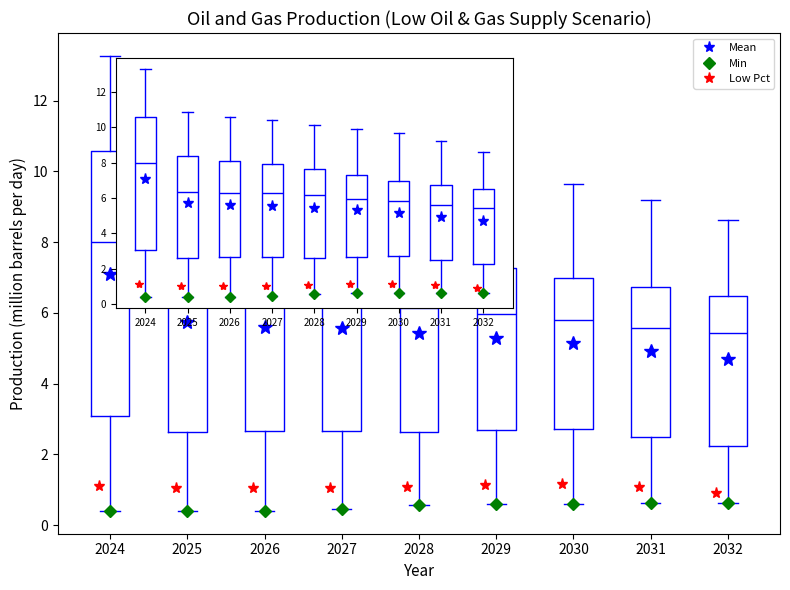

Where does the upper whisker of the box at x = 2030 end on the y-axis? The values are not printed on the chart, so give them approximately, as read against the axis.

9.6